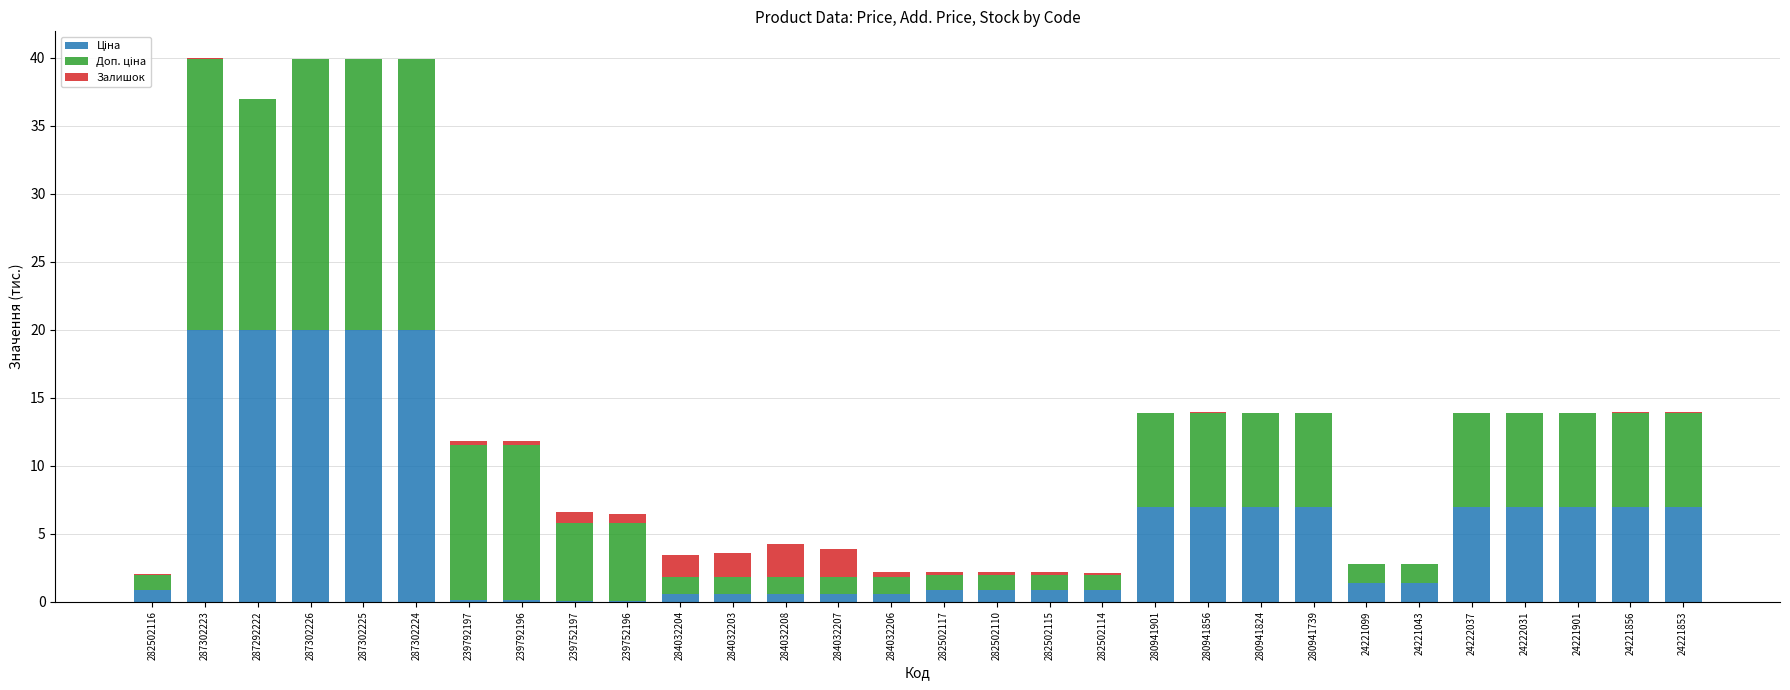

Read the Доп. ціна value at 282502117.

1.1